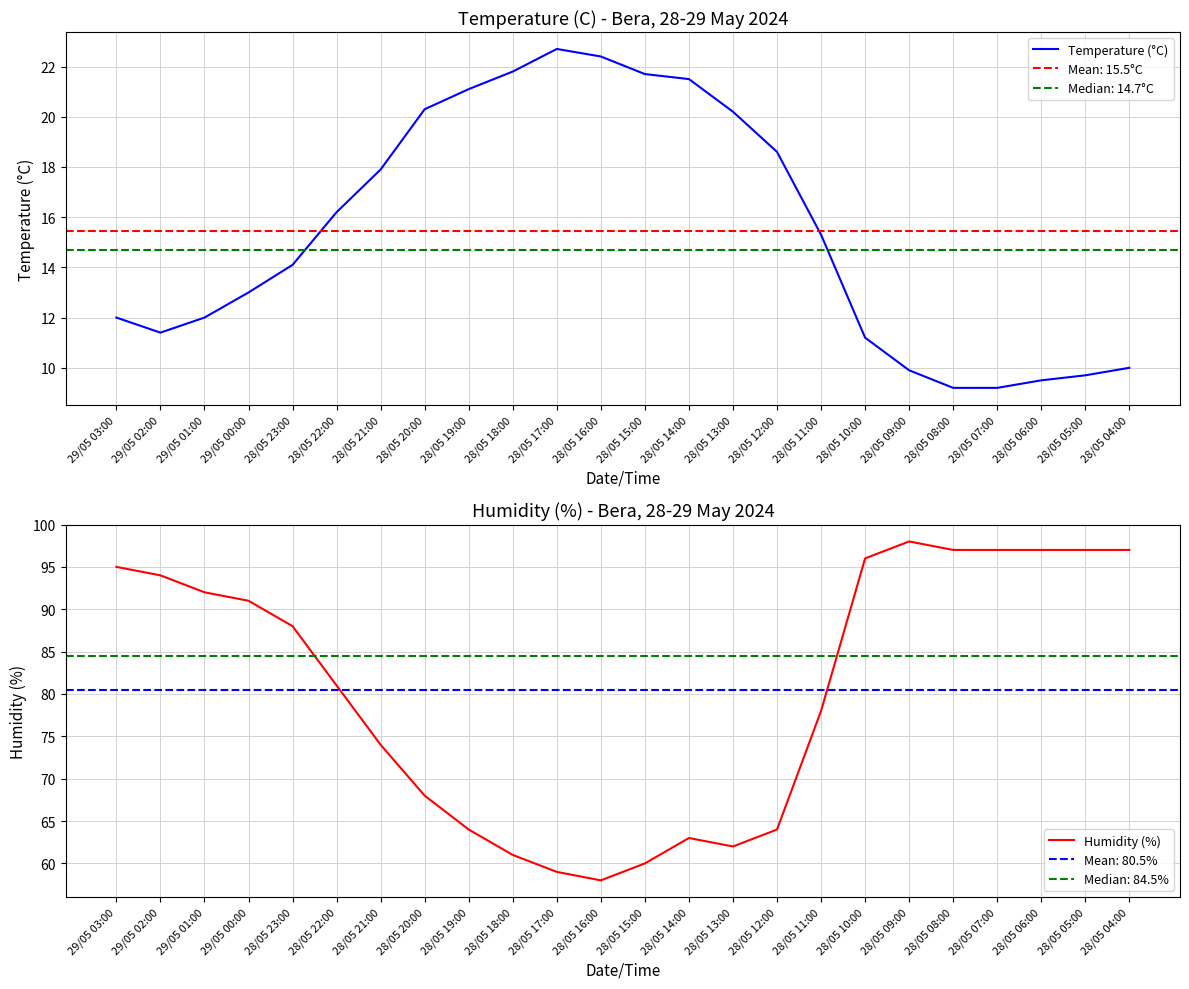

What is the difference between the highest and lowest values at 29/05 01:00?

80.0